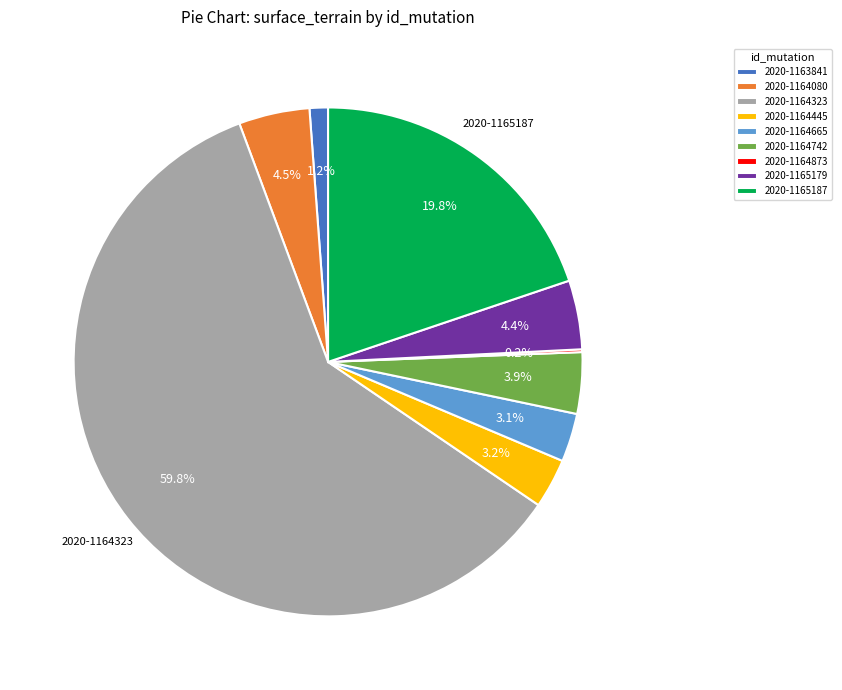

Between 2020-1164080 and 2020-1164323, which is larger?

2020-1164323